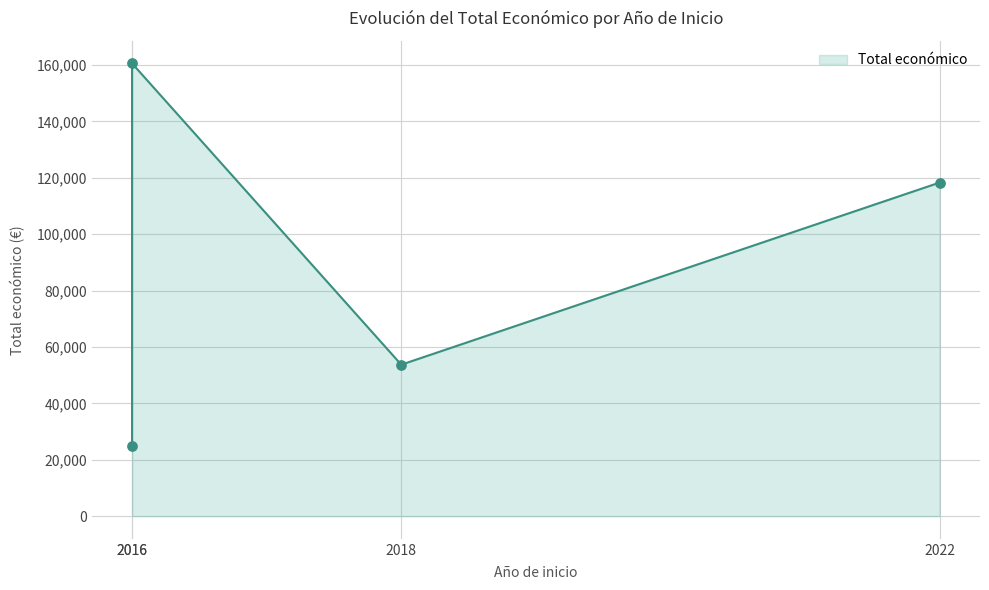

Which has a higher value, 2016 or 2018?

2016